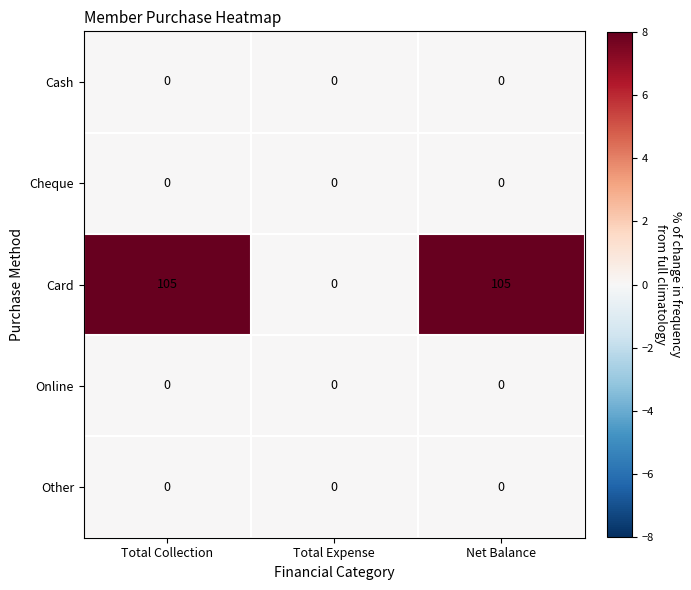

Reading right to left, extract all data points from this chart.

Cash: Net Balance=0	Total Expense=0	Total Collection=0
Cheque: Net Balance=0	Total Expense=0	Total Collection=0
Card: Net Balance=105	Total Expense=0	Total Collection=105
Online: Net Balance=0	Total Expense=0	Total Collection=0
Other: Net Balance=0	Total Expense=0	Total Collection=0